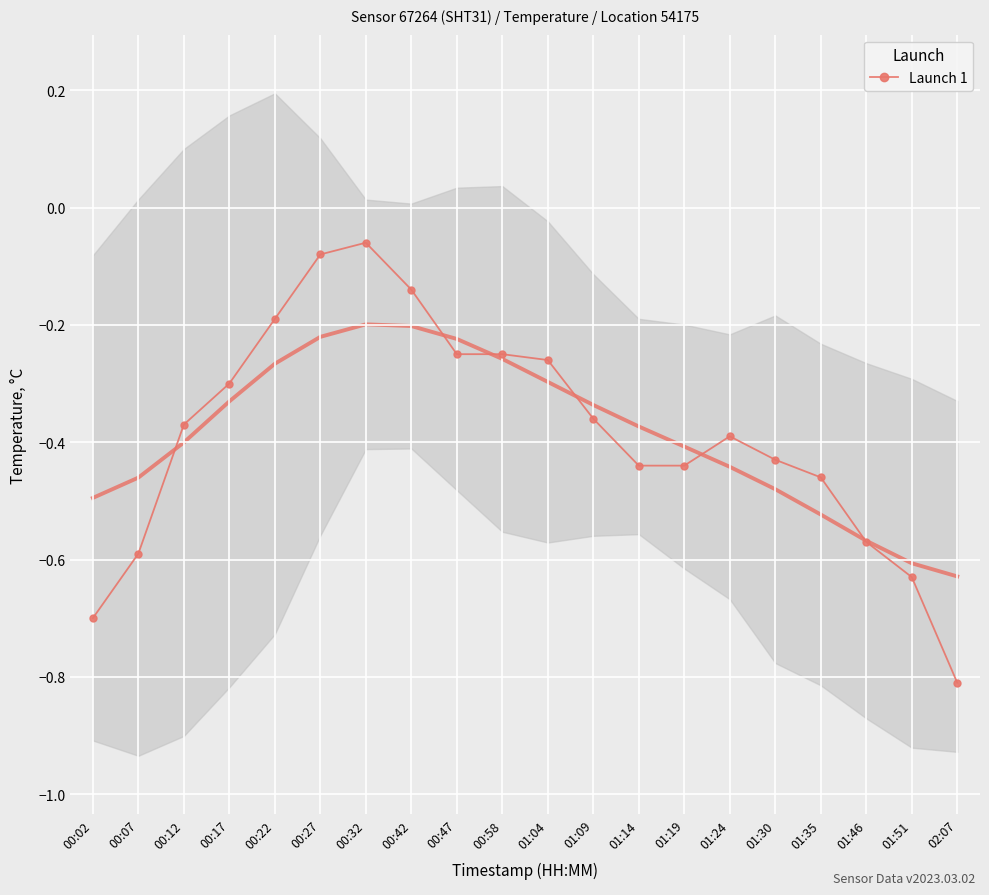

How many points are higher than both their immediate neighbors (excluding endpoints)?

2